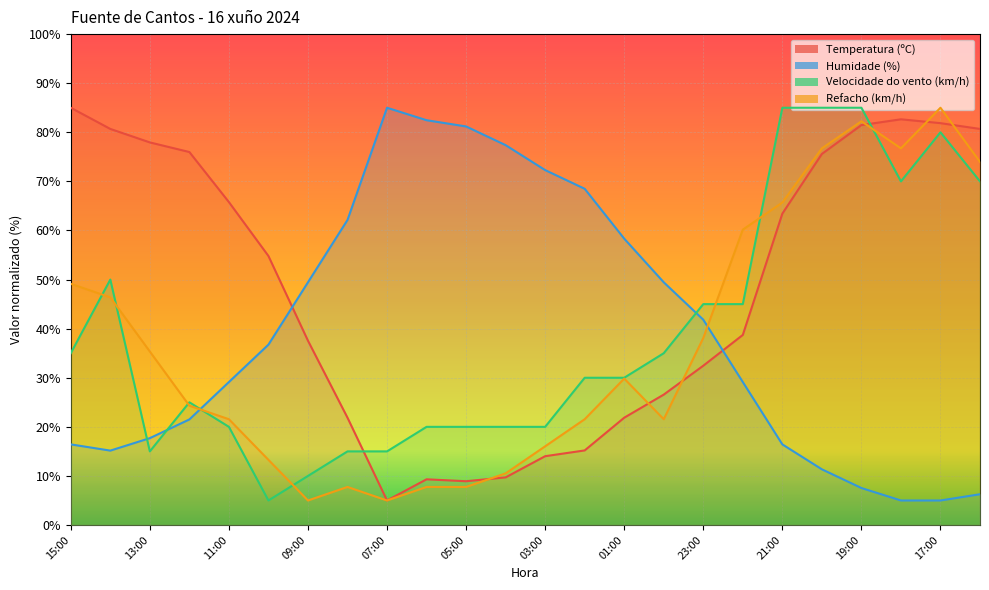

How many data points in Temperatura (ºC) are above 54?

12